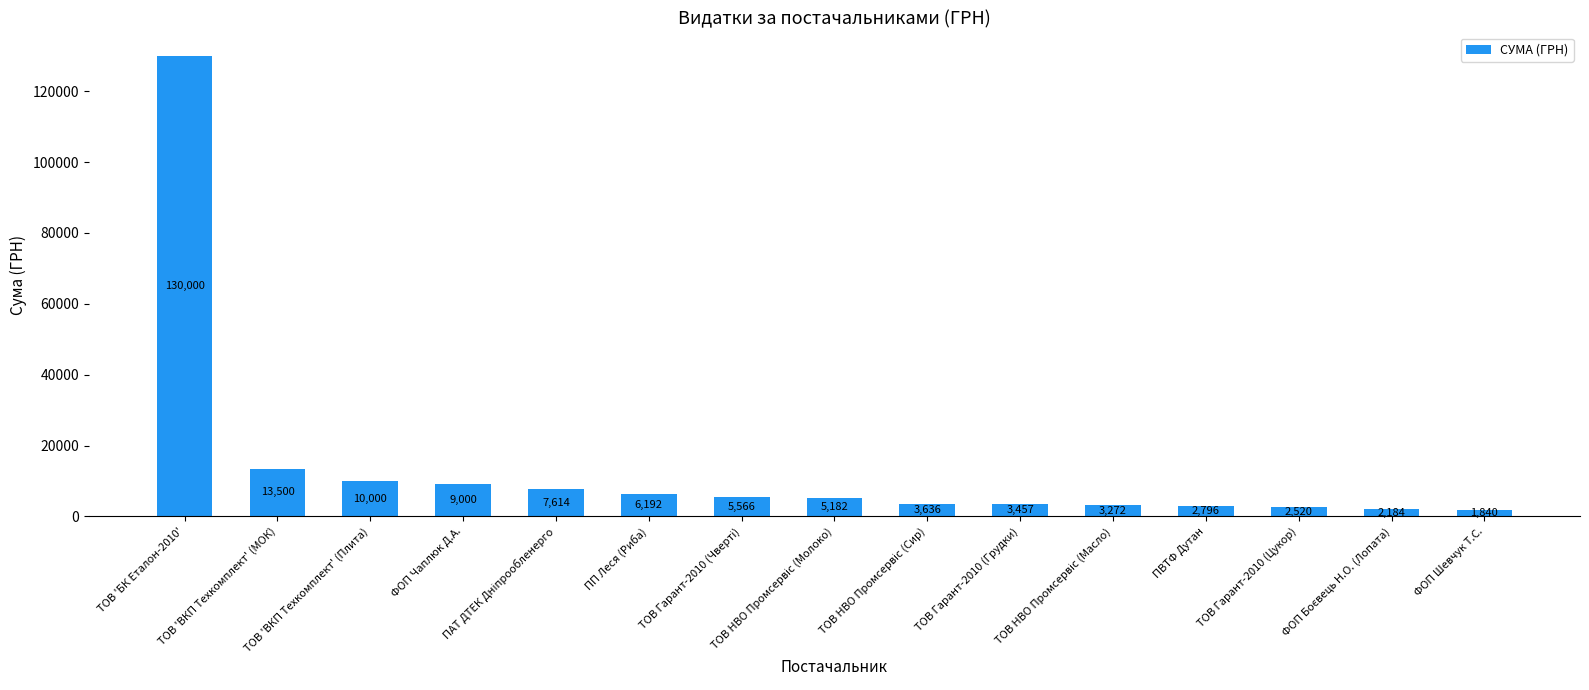

What is the greatest value displayed?

130000.0